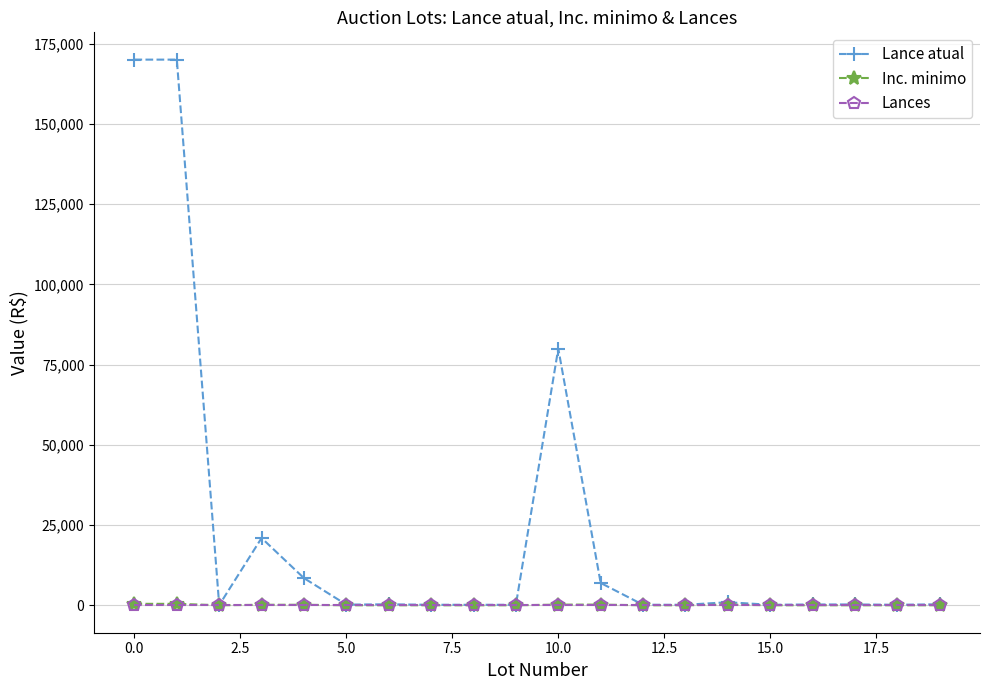

What is the maximum value shown in the chart?

170000